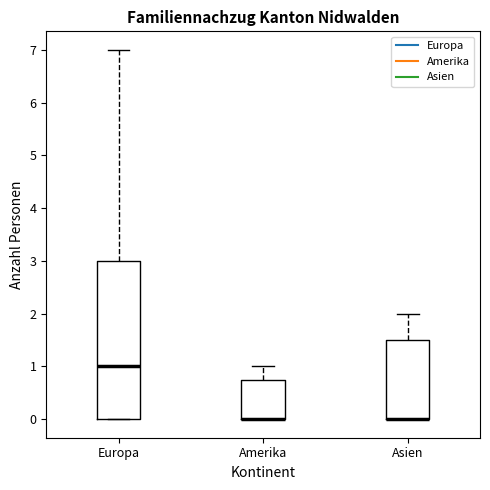

Reading left to right, read every box against the y-axis: the position of its median line, the range the box covers, and the ends of its whiskers. The values are not printed on the chart, so give them approximately, as read against the axis.

Europa: median 1.0, box 0.0 to 3.0, whiskers 0.0 to 7.0
Amerika: median 0.0 (drawn on the box's lower edge), box 0.0 to 0.8, whiskers 0.0 to 1.0
Asien: median 0.0 (drawn on the box's lower edge), box 0.0 to 1.5, whiskers 0.0 to 2.0